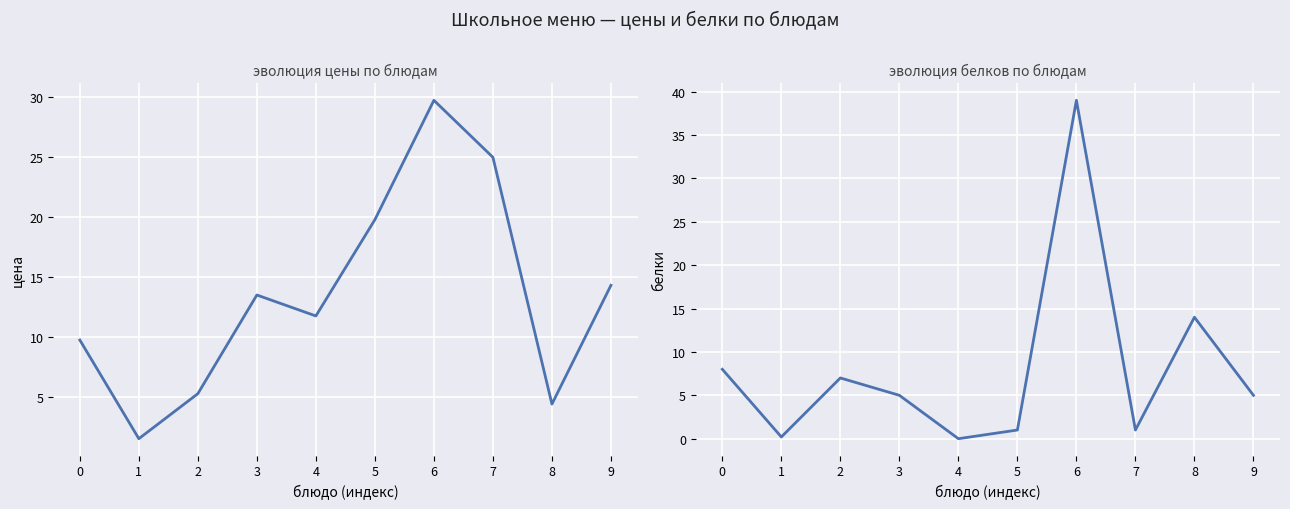

Reading left to right, transcribe all the data shown in this chart.

Цена: 9.7	1.5	5.3	13.5	11.8	19.8	29.8	25.0	4.4	14.3
Белки: 8.0	0.2	7.0	5.0	0.0	1.0	39.0	1.0	14.0	5.0